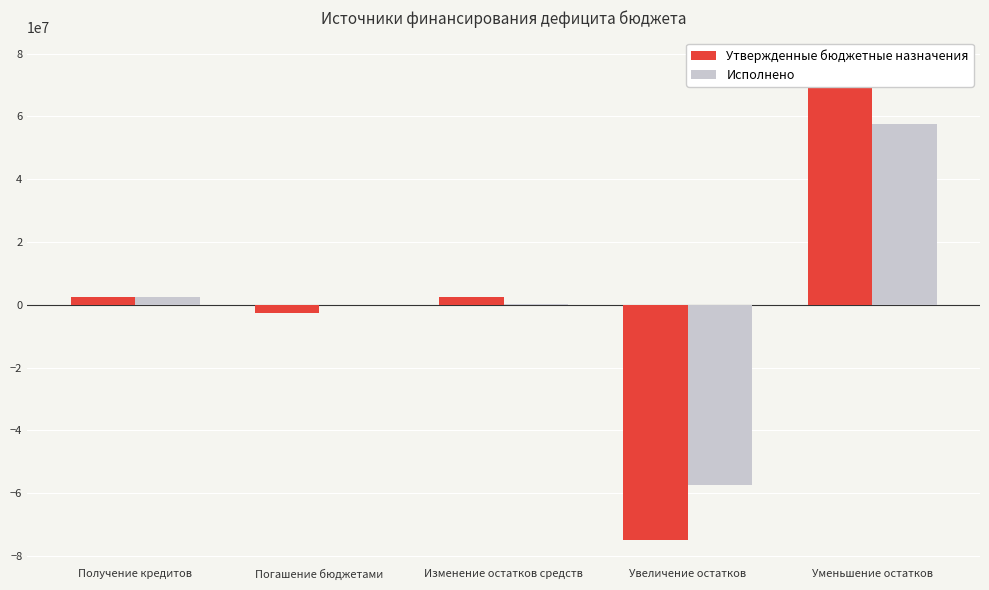

Reading left to right, what are all the values shown in this chart?

Утвержденные бюджетные назначения: Получение кредитов=2500000.0	Погашение бюджетами=-2699800.0	Изменение остатков средств=2602749.3	Увеличение остатков=-74866400.0	Уменьшение остатков=77469149.3
Исполнено: Получение кредитов=2500000.0	Погашение бюджетами=0.0	Изменение остатков средств=122448.1	Увеличение остатков=-57326317.4	Уменьшение остатков=57448765.5